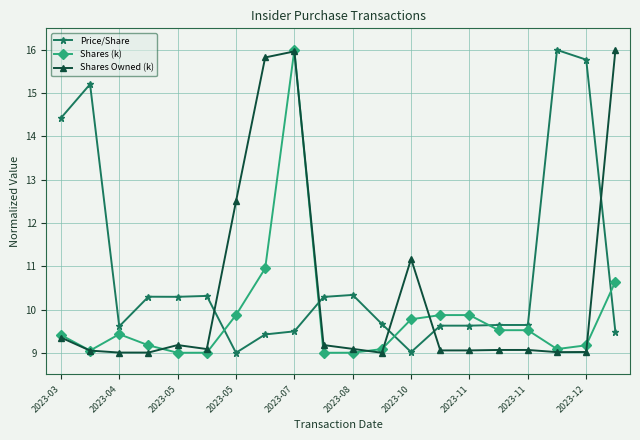

Which series has the largest total across all categories?

Price/Share